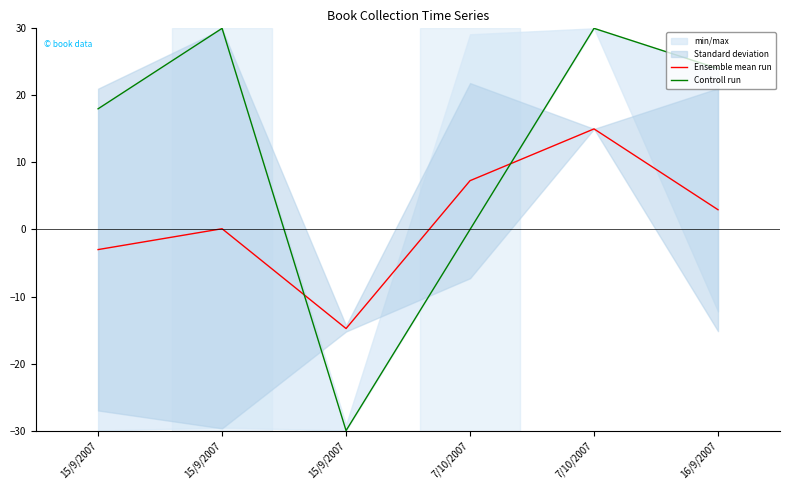

Which series has the widest spread of values?

Controll run